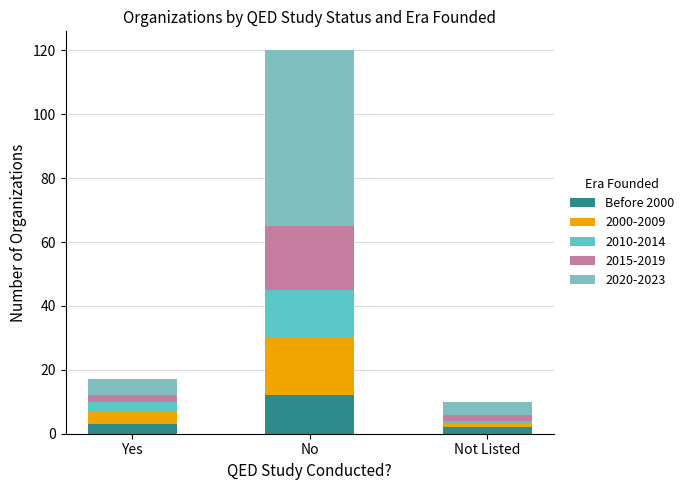

Does the chart contain stacked bars?

Yes